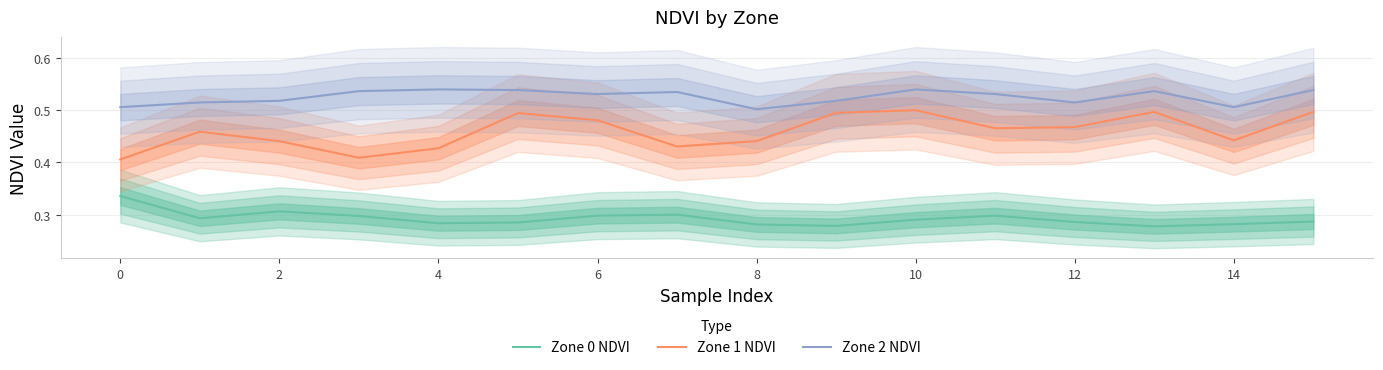

Is it true that Zone 1 NDVI equals 0.2 at 12?

False